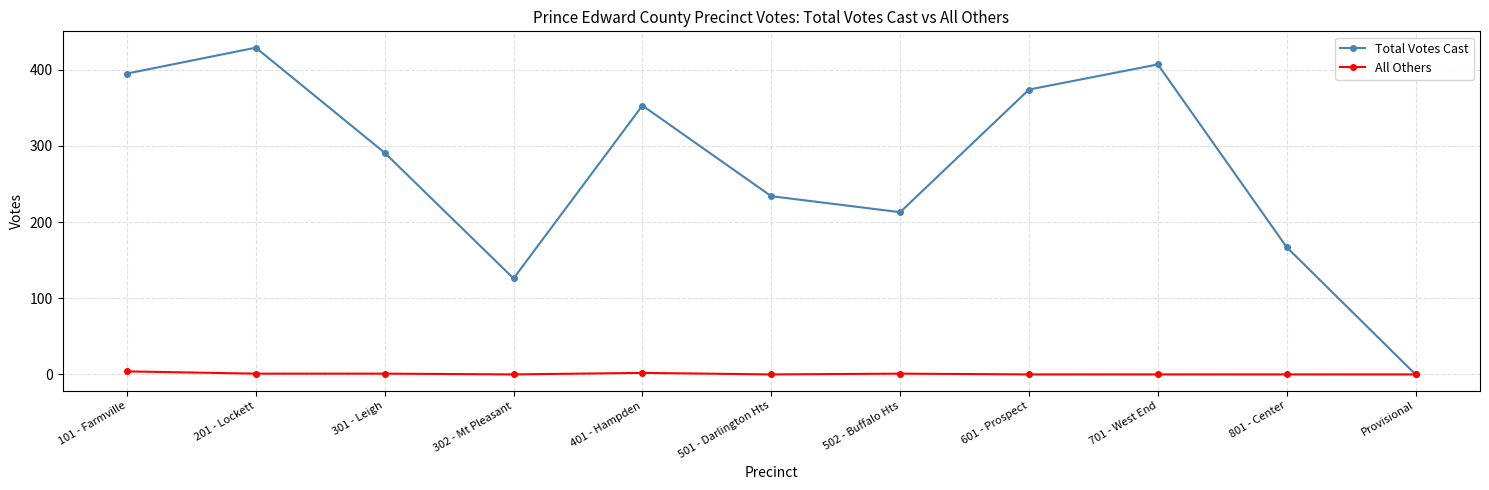

What is the total value across all series at 501 - Darlington Hts?

234